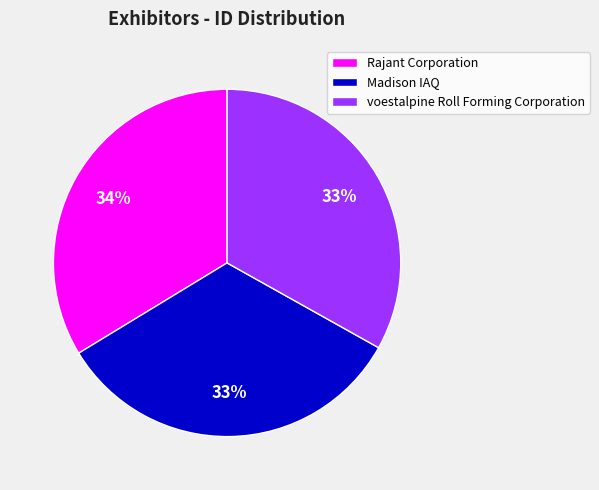

Count the number of slices in the pie.

3